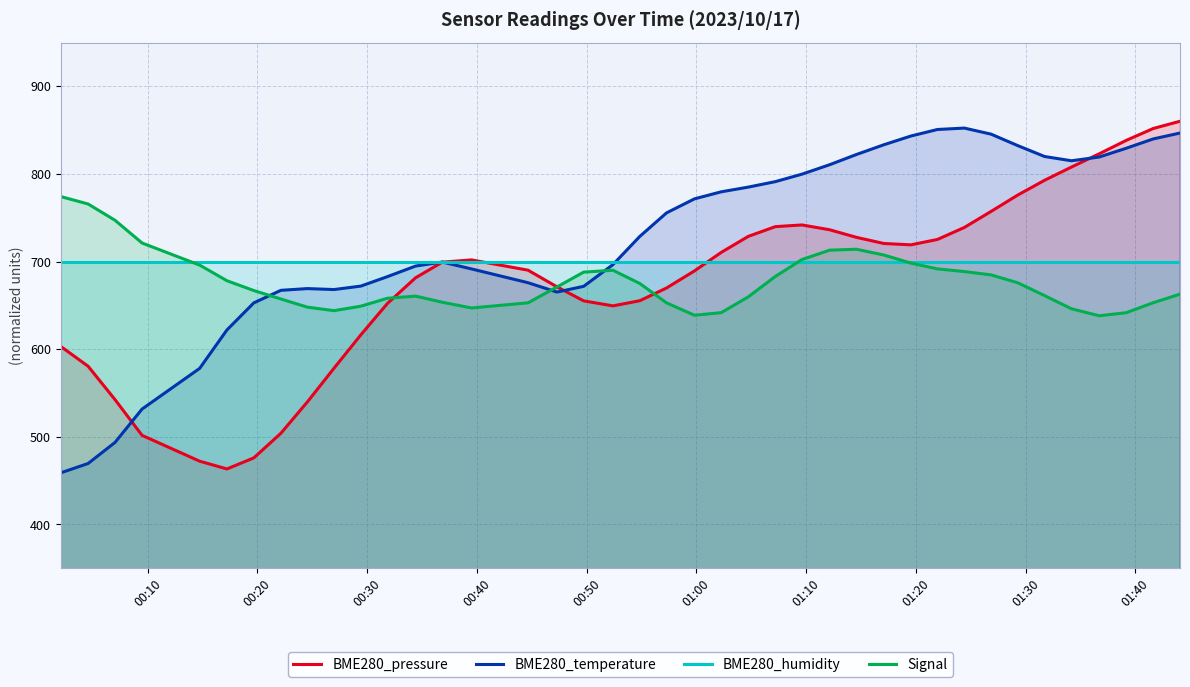

How many lines are shown in the chart?

4